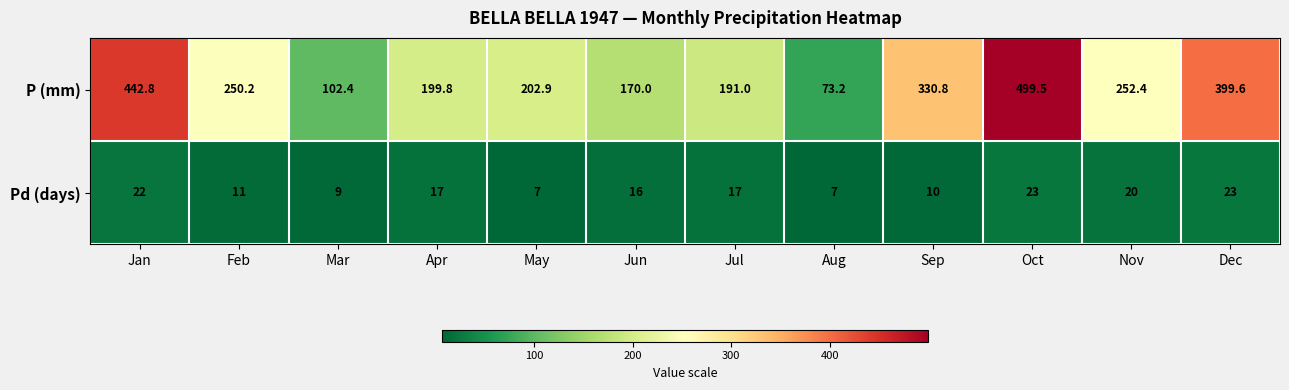

What is the spread (max minus min) of values at Feb?

239.2